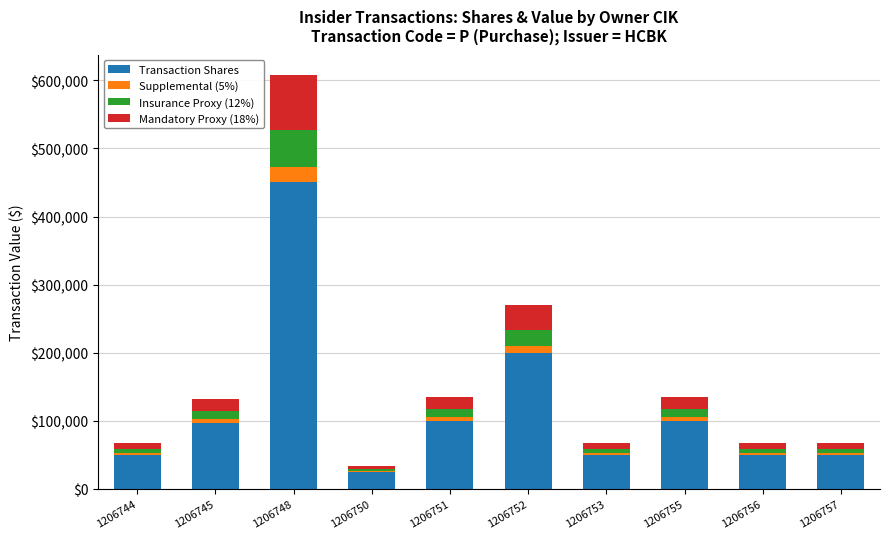

Which category has the highest value in the Transaction Shares series?

1206748